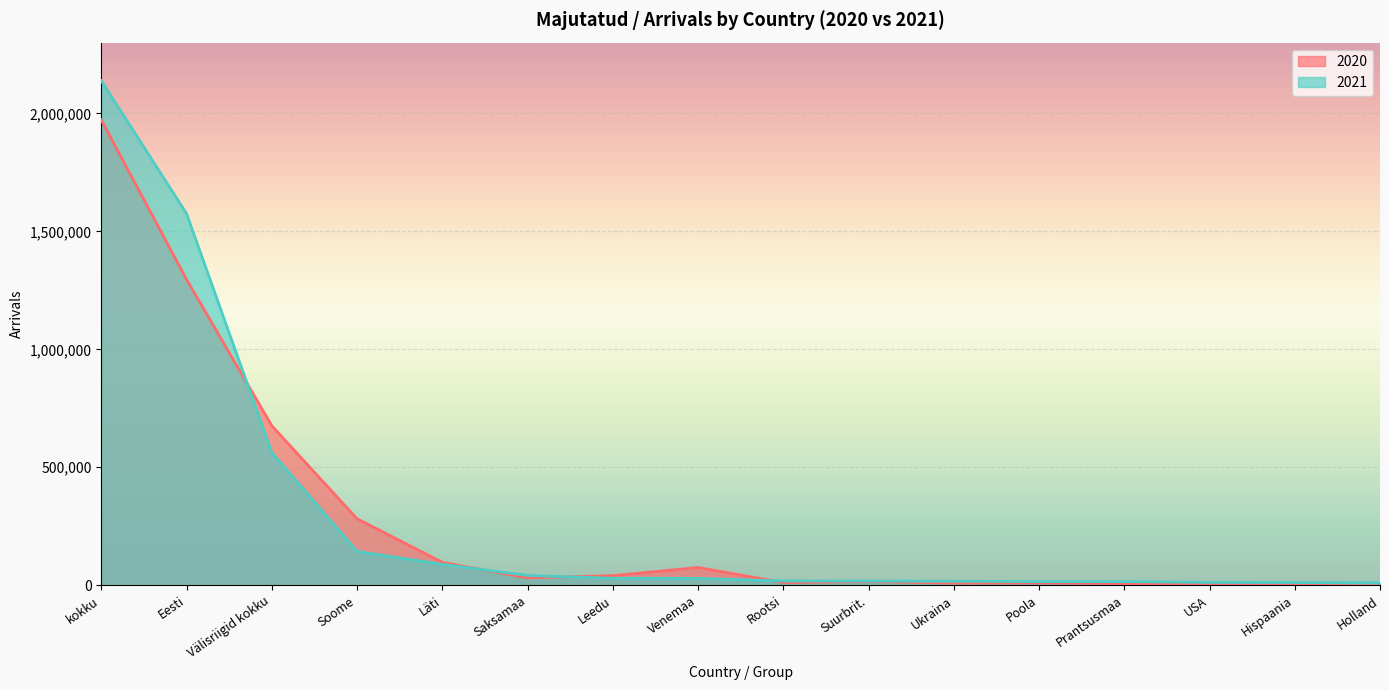

Which series ends up on top after the final intersection of 2021 and 2020?

2021